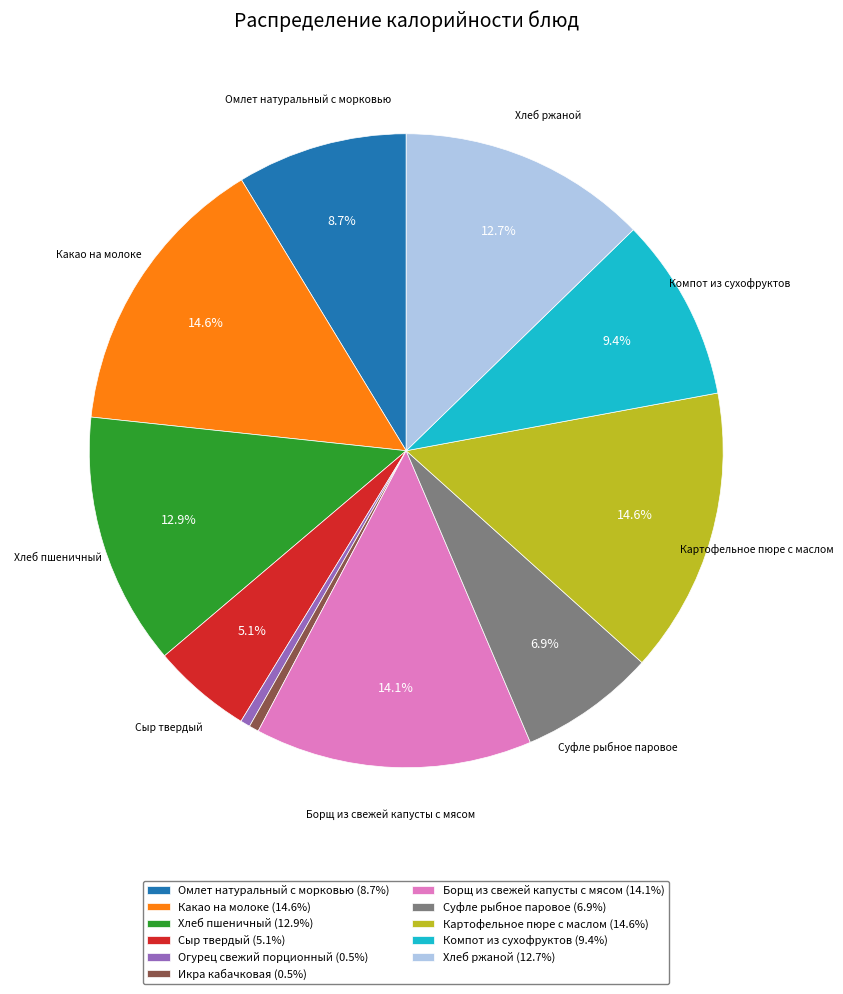

Is there a majority slice in this chart?

No